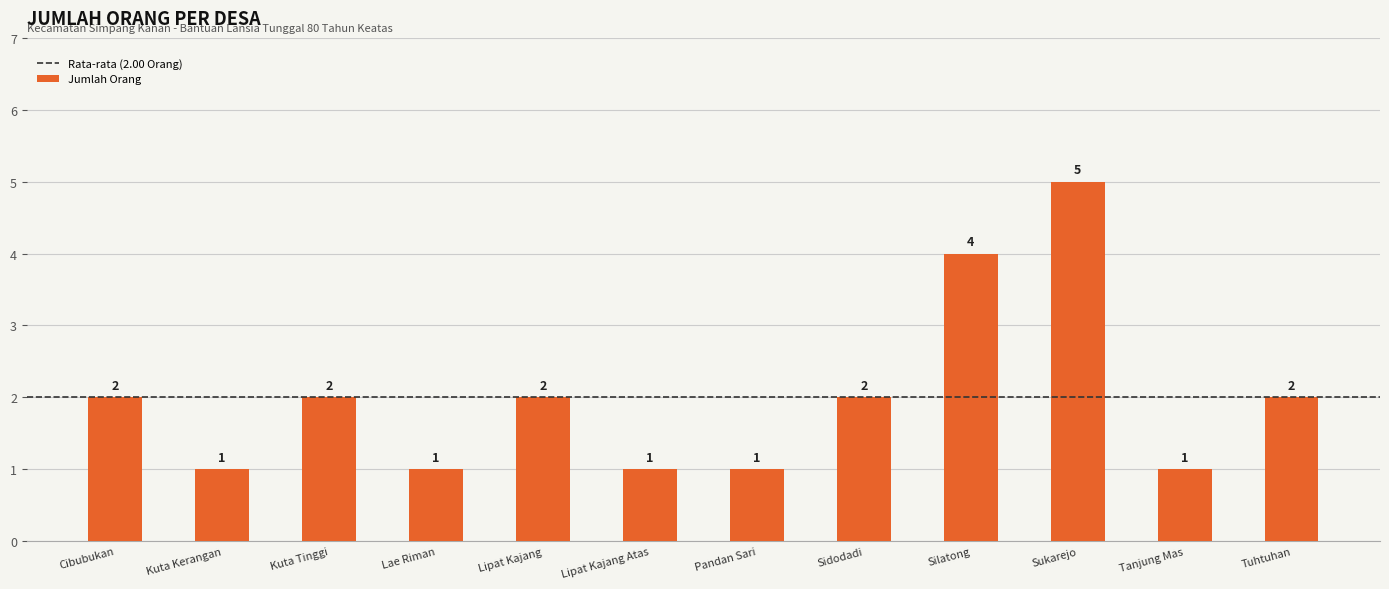

At which category does the chart reach its peak across all series?

Sukarejo